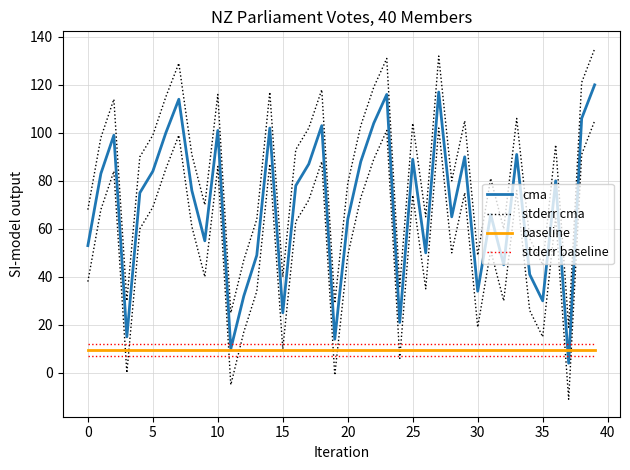

What is the highest value of the cma series?

120.0